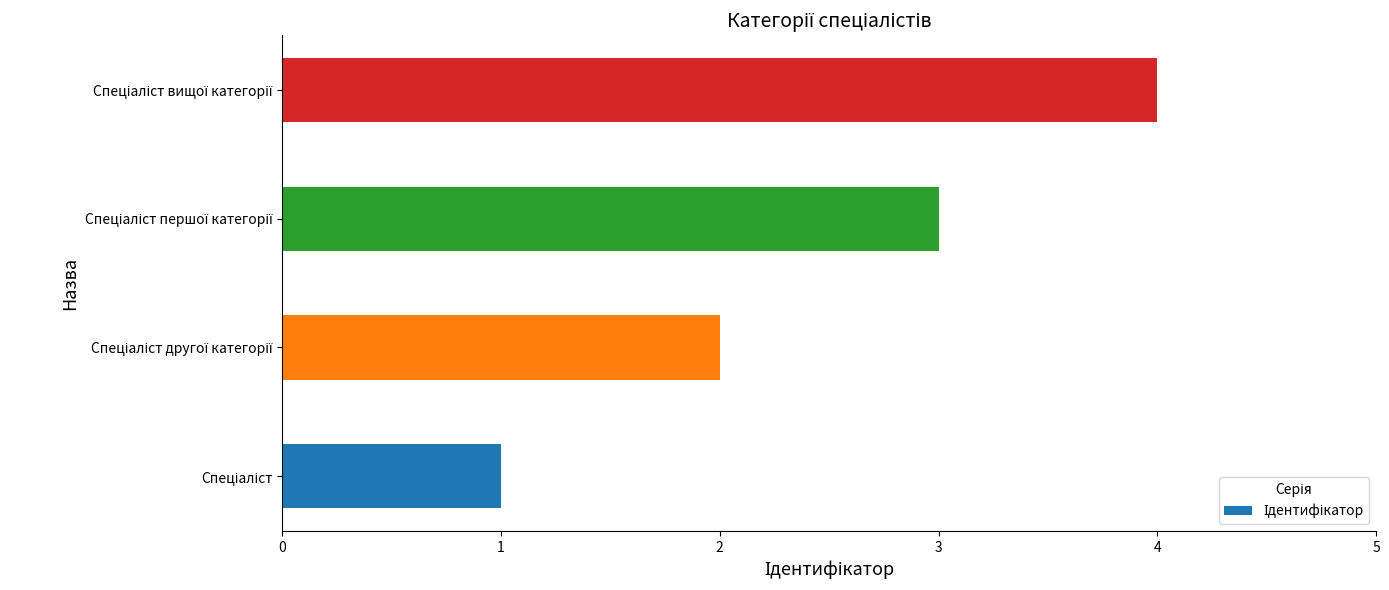

What is the sum of all values?

10